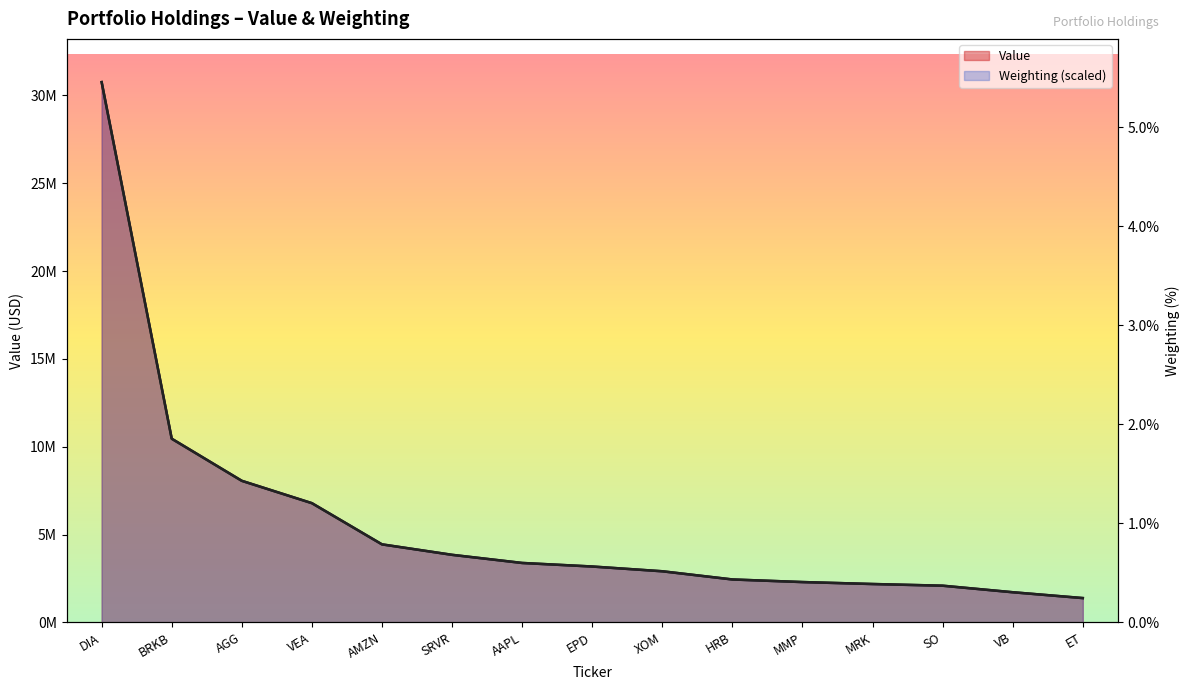

True or false: Value has more than 2 interior local peaks.

False